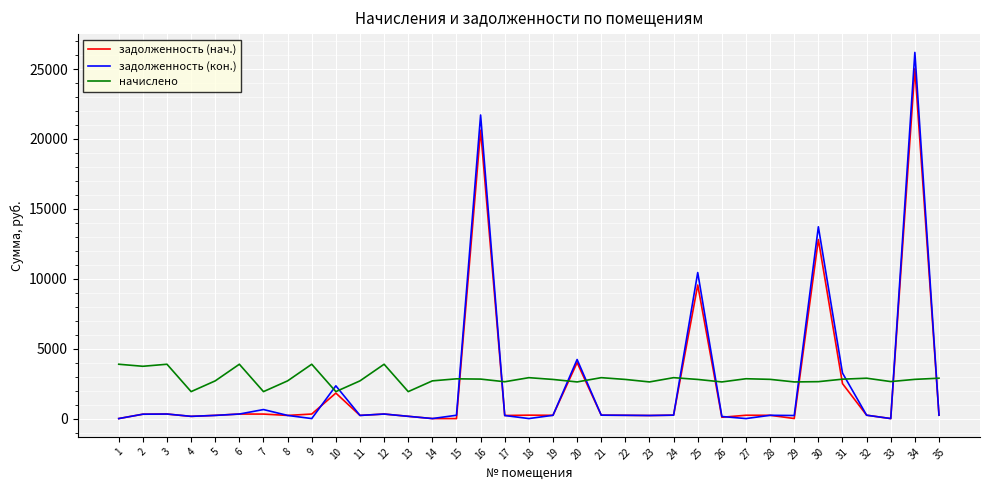

What are all the series names shown in the legend?

задолженность (нач.), задолженность (кон.), начислено